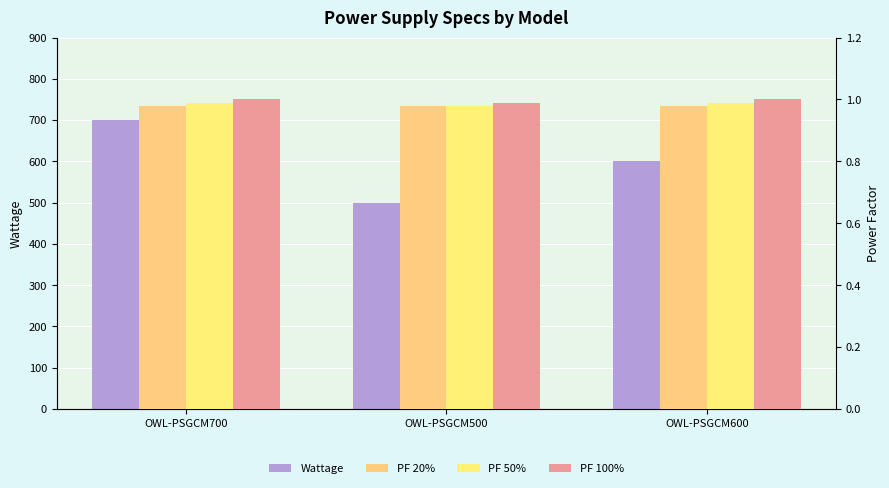

Where is PF 100% nearest to the value 0?

OWL-PSGCM500